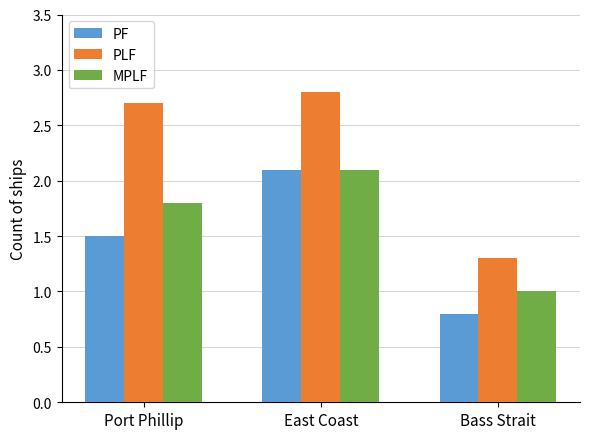

What is the value of the PF bar at the 3rd from the left?

0.8